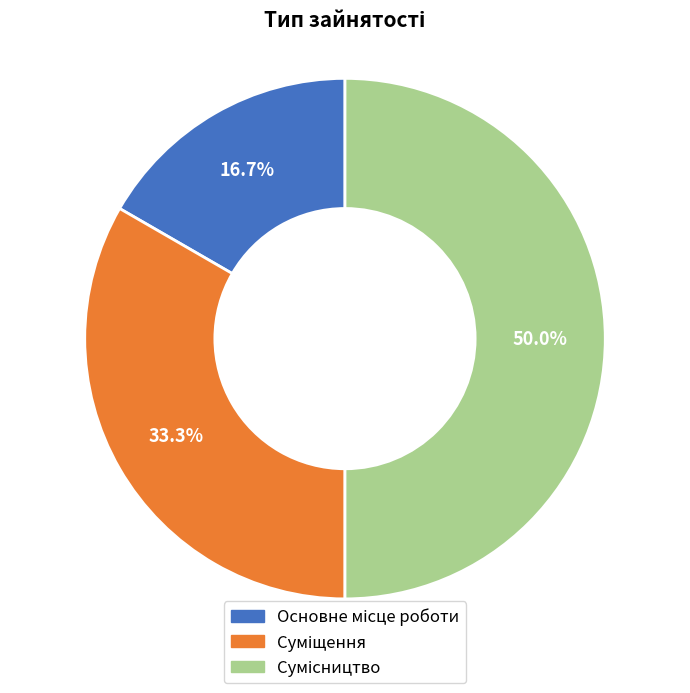

To the nearest percent, what is the average slice percentage?

33%